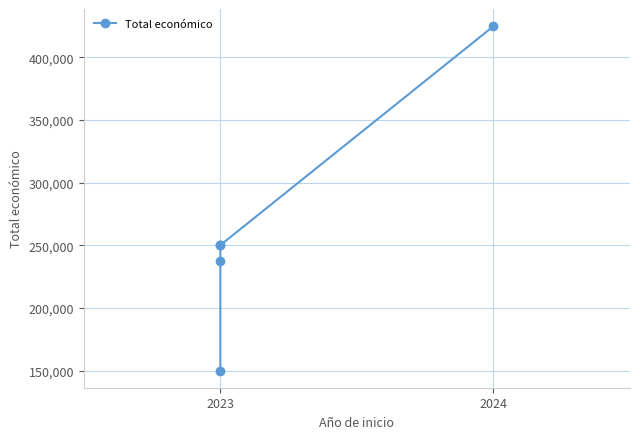

What is the minimum value shown in the chart?

150000